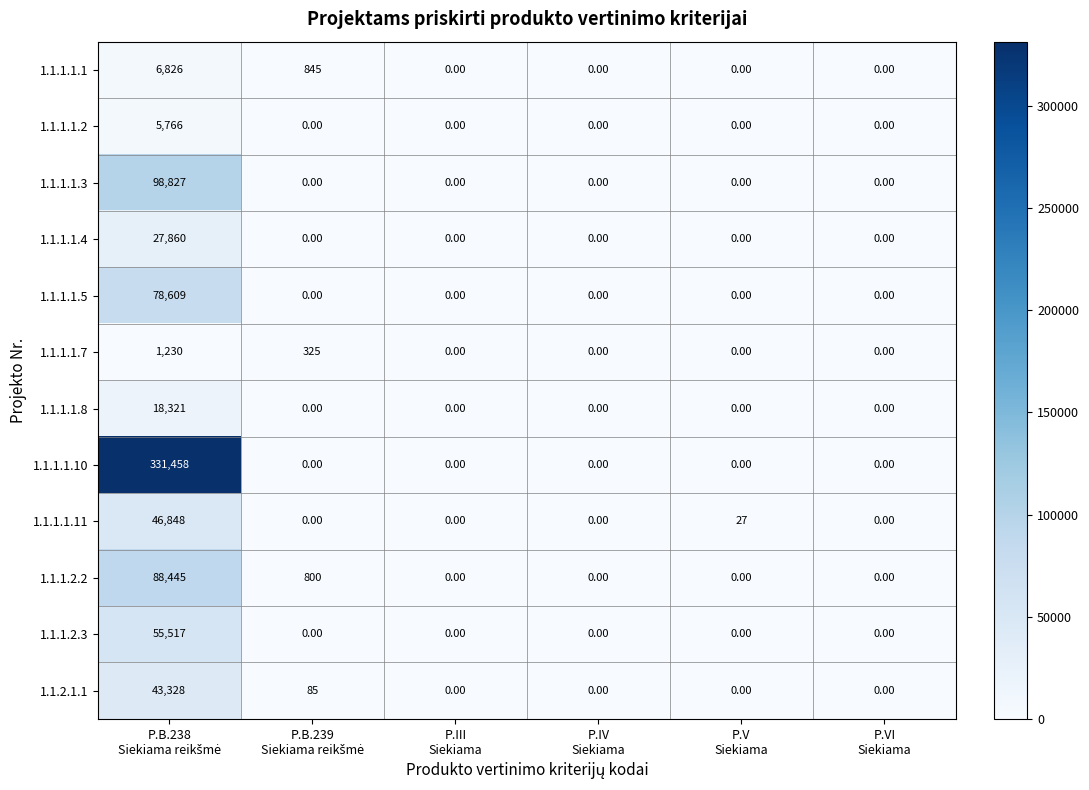

What is the difference between the maximum and minimum values in the 1.1.1.1.8 series?

18321